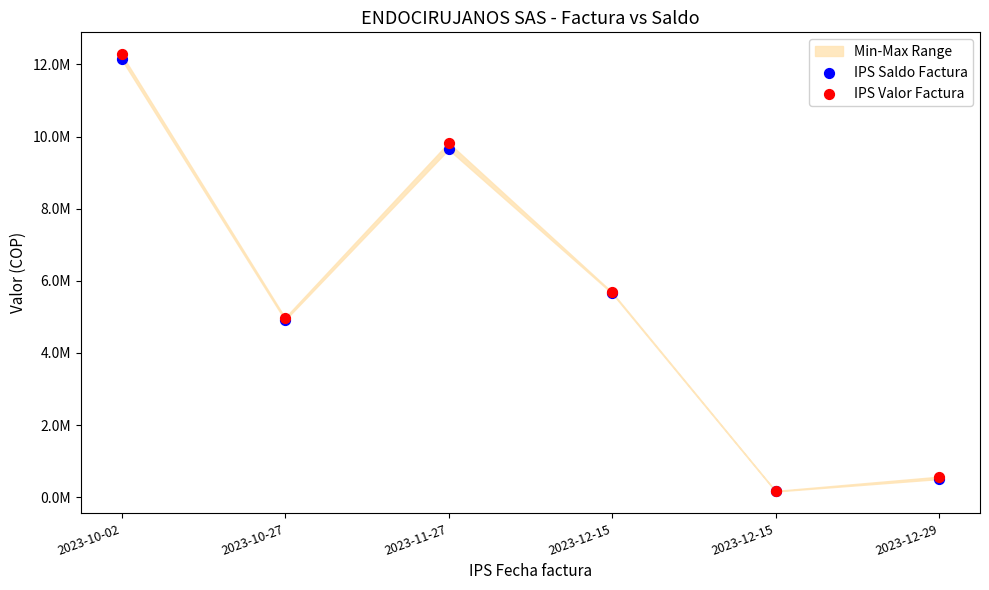

What are all the series names shown in the legend?

IPS Saldo Factura, IPS Valor Factura